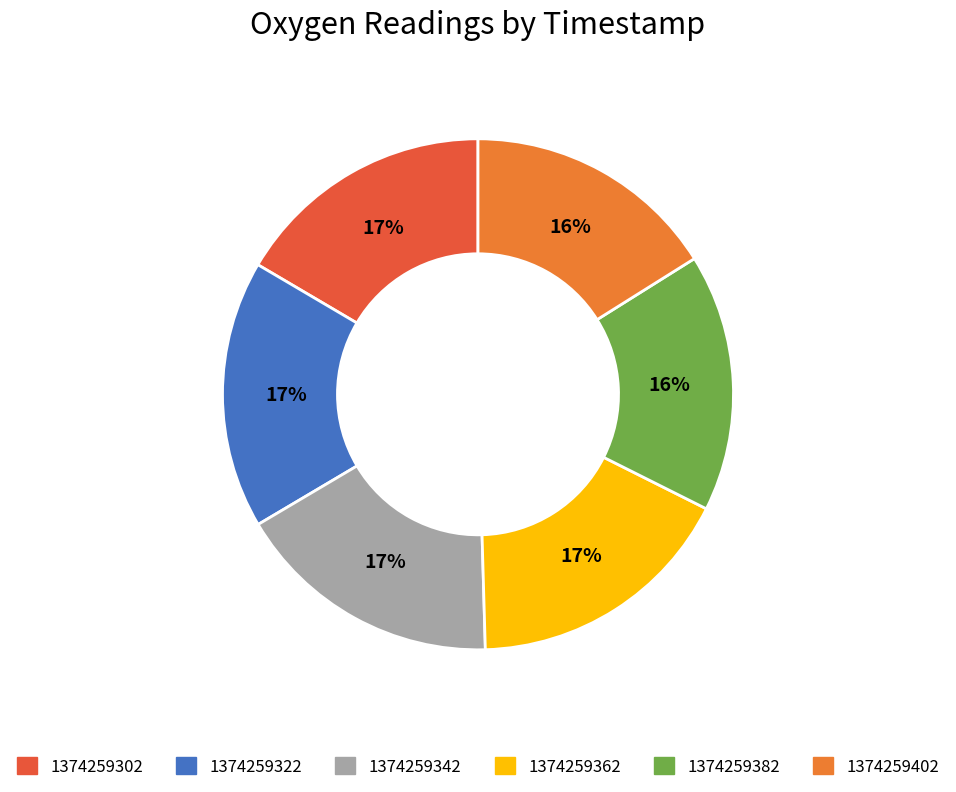

Do 1374259302 and 1374259402 together represent more than half of the pie?

No